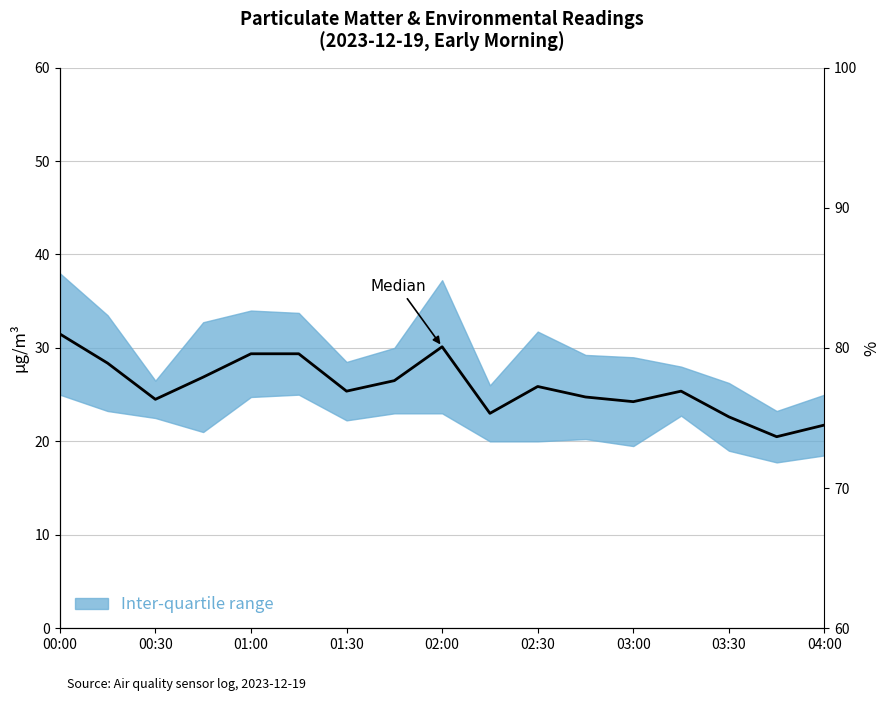

Which has a higher value, 00:30 or 02:00?

02:00